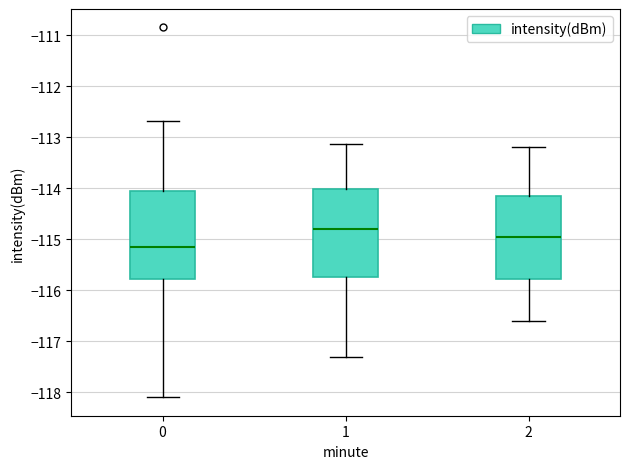

Reading left to right, read every box against the y-axis: the position of its median line, the range the box covers, and the ends of its whiskers. The values are not printed on the chart, so give them approximately, as read against the axis.

0: median -115.2, box -115.8 to -114.1, whiskers -118.1 to -112.7
1: median -114.8, box -115.7 to -114.0, whiskers -117.3 to -113.1
2: median -114.9, box -115.8 to -114.1, whiskers -116.6 to -113.2